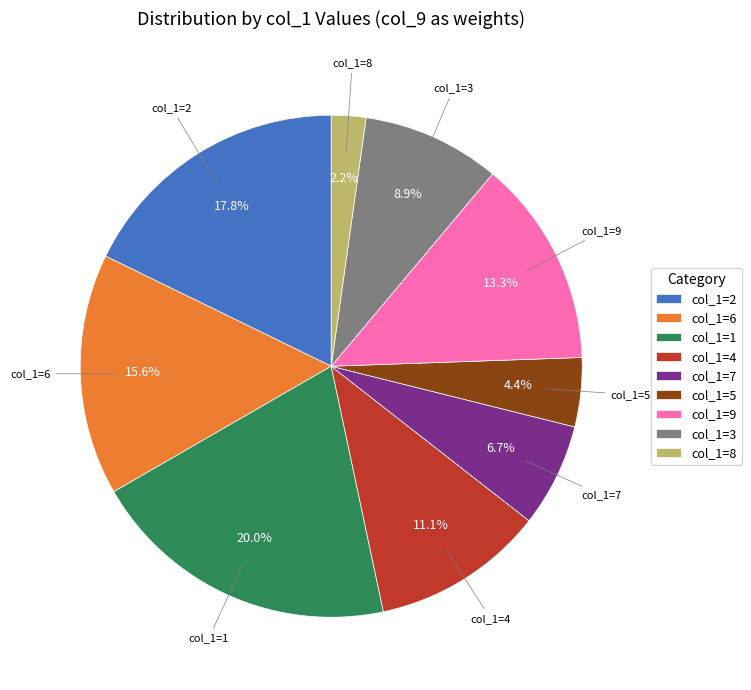

Which category has the biggest portion of the pie?

col_1=1